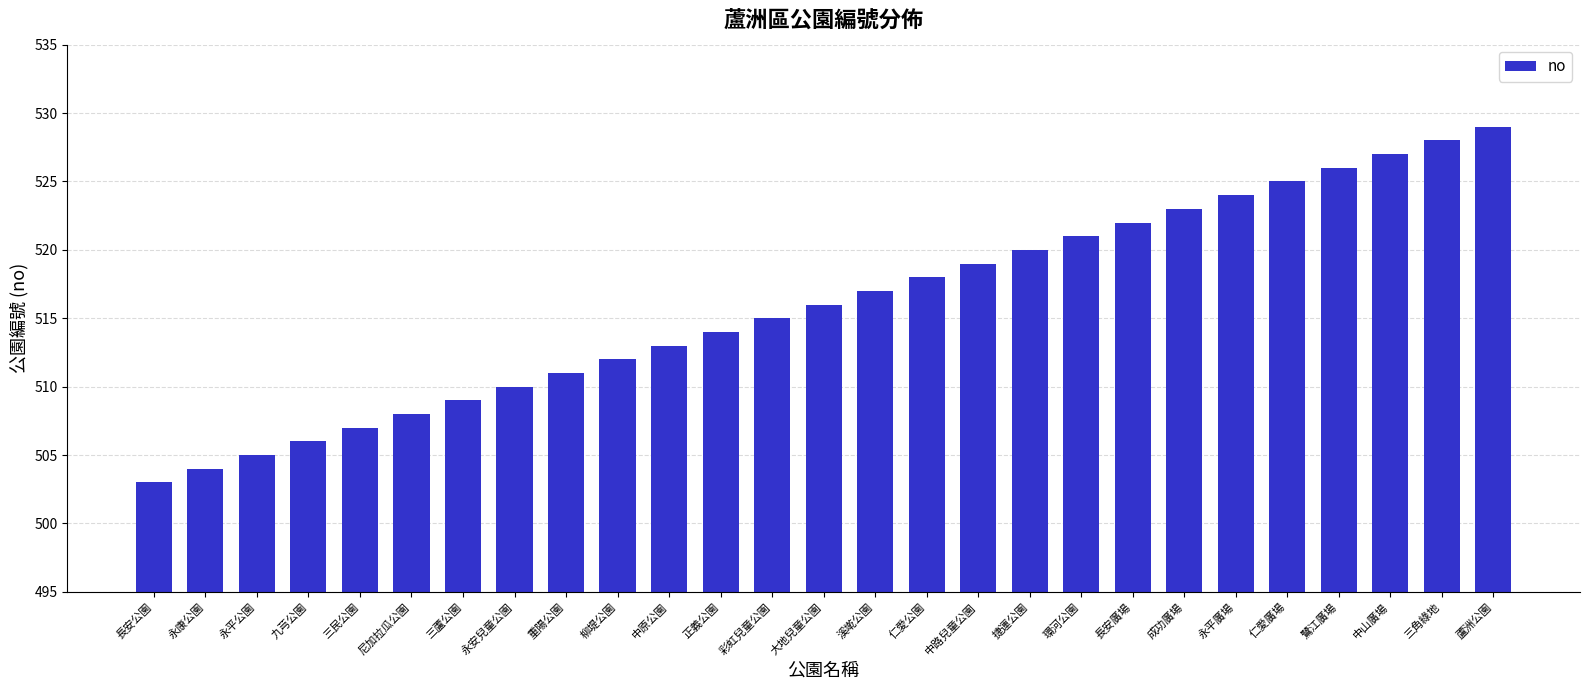

Reading left to right, extract all data points from this chart.

長安公園=503	永康公園=504	永平公園=505	九芎公園=506	三民公園=507	尼加拉瓜公園=508	三蘆公園=509	永安兒童公園=510	重陽公園=511	柳堤公園=512	中原公園=513	正義公園=514	彩虹兒童公園=515	大地兒童公園=516	溪墘公園=517	仁愛公園=518	中路兒童公園=519	捷運公園=520	環河公園=521	長安廣場=522	成功廣場=523	永平廣場=524	仁愛廣場=525	鷺江廣場=526	中山廣場=527	三角綠地=528	蘆洲公園=529